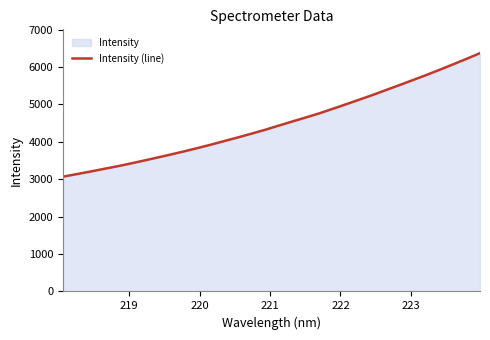

True or false: the data has more than 2 interior local peaks.

False